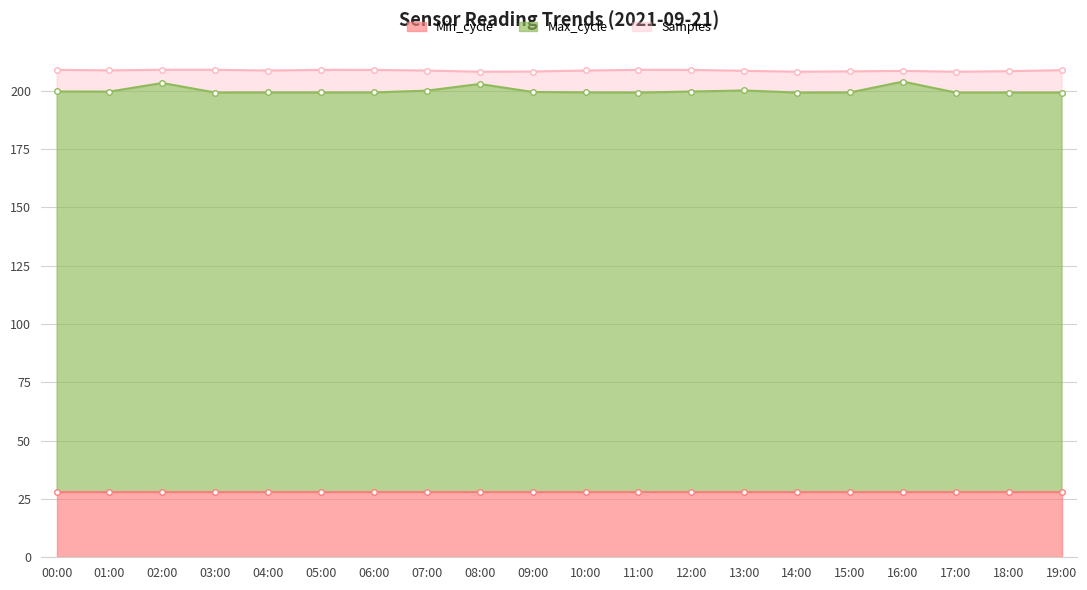

List the labels in order of Samples value, largest first.

02:00, 03:00, 00:00, 11:00, 05:00, 12:00, 06:00, 19:00, 01:00, 10:00, 07:00, 04:00, 13:00, 16:00, 18:00, 15:00, 09:00, 14:00, 17:00, 08:00